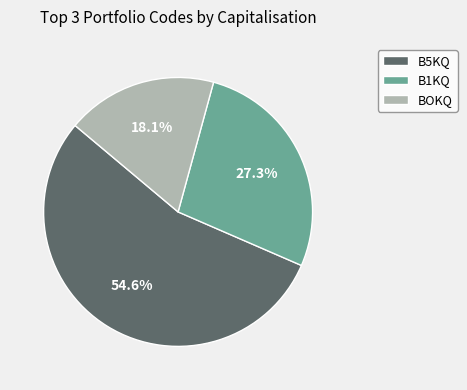

What percentage is NOT represented by B1KQ?

72.7%